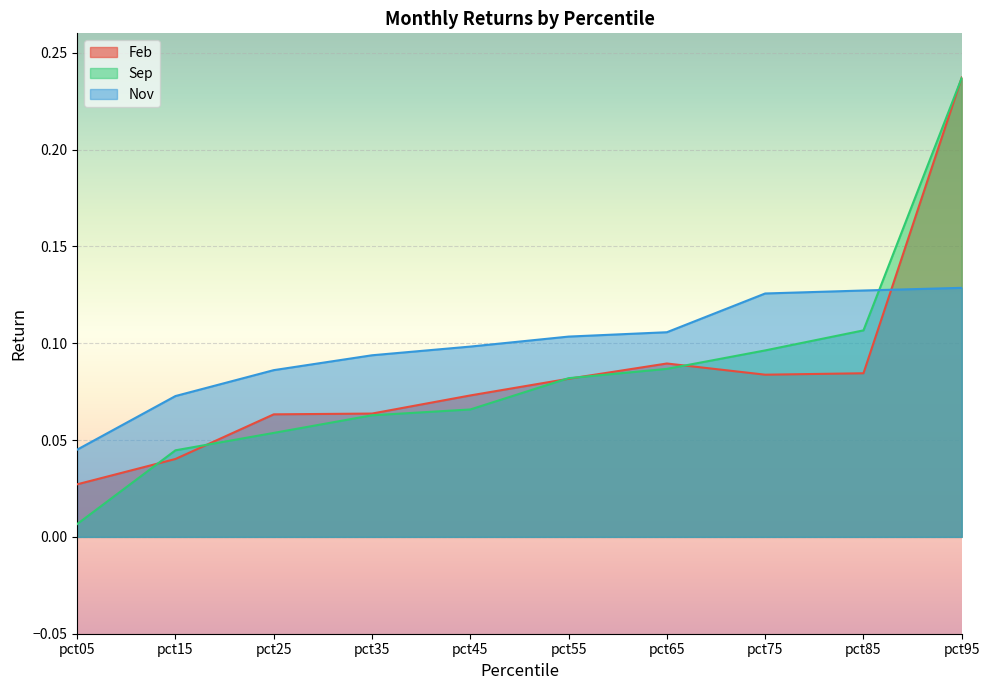

Reading left to right, list all the values displayed in this chart.

Feb: pct05=0.0	pct15=0.0	pct25=0.1	pct35=0.1	pct45=0.1	pct55=0.1	pct65=0.1	pct75=0.1	pct85=0.1	pct95=0.2
Sep: pct05=0.0	pct15=0.0	pct25=0.1	pct35=0.1	pct45=0.1	pct55=0.1	pct65=0.1	pct75=0.1	pct85=0.1	pct95=0.2
Nov: pct05=0.0	pct15=0.1	pct25=0.1	pct35=0.1	pct45=0.1	pct55=0.1	pct65=0.1	pct75=0.1	pct85=0.1	pct95=0.1